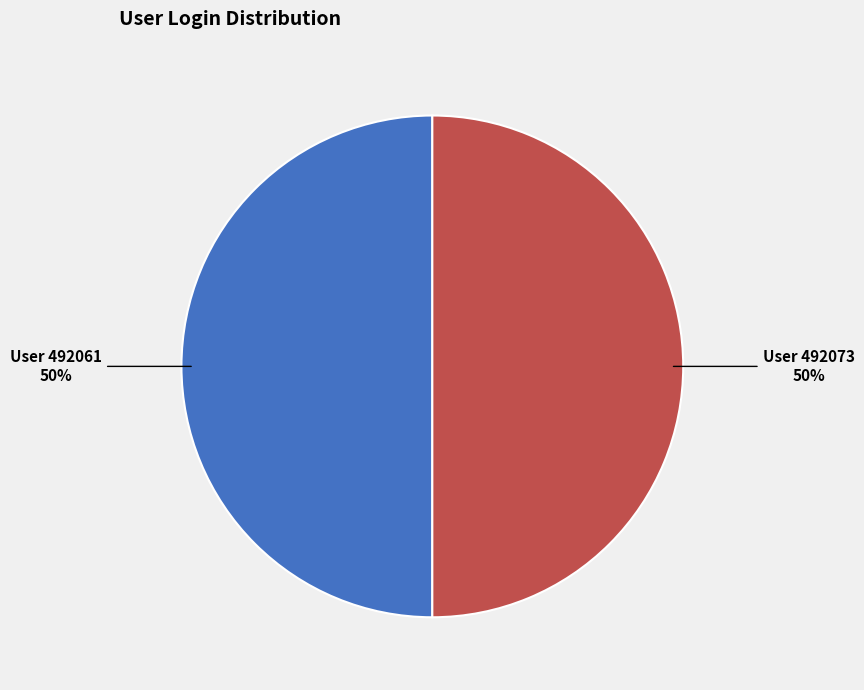

To the nearest percent, what is the average slice percentage?

50%